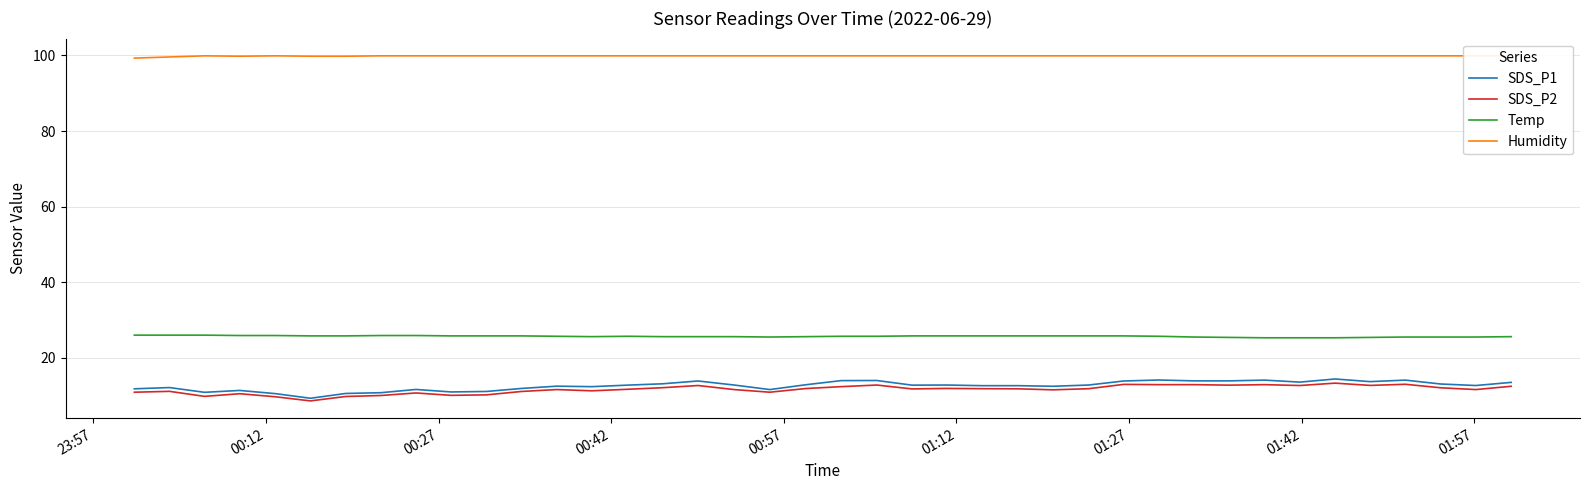

True or false: Temp and SDS_P1 intersect in this chart.

False